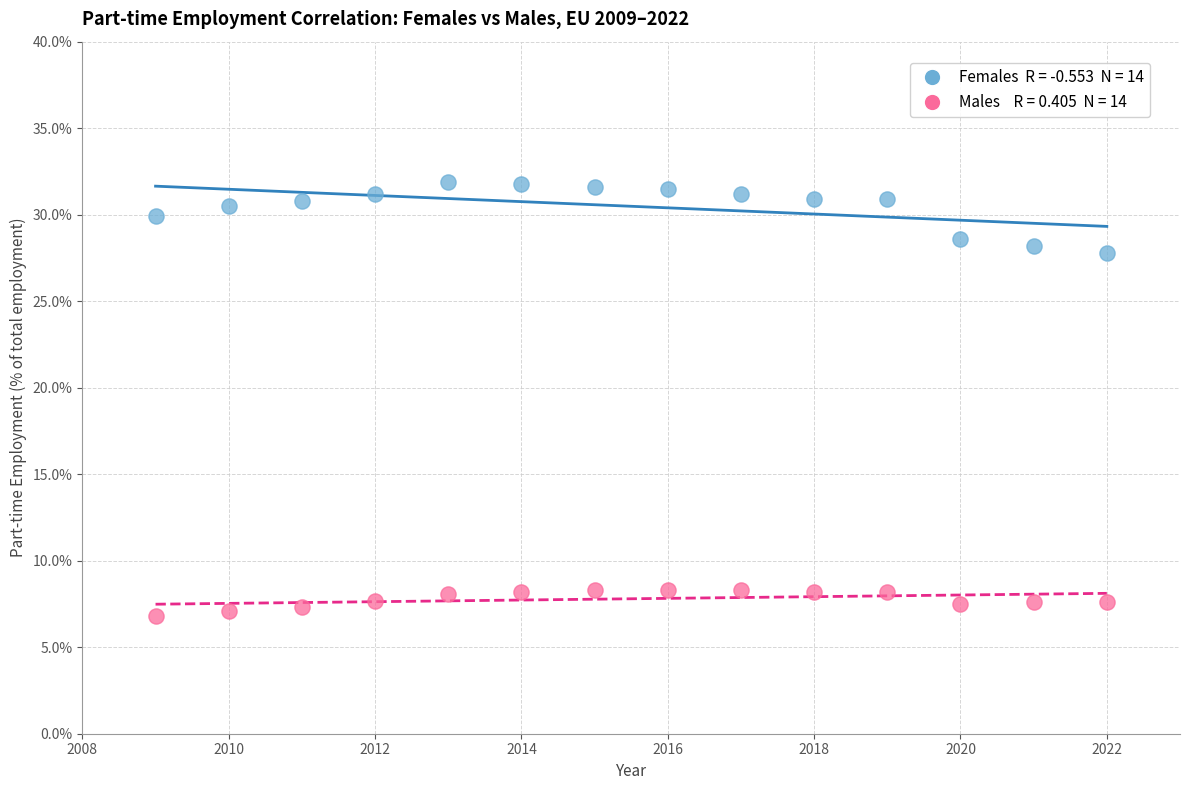

Across all data points, what is the range of Y values (max minus min)?

25.1